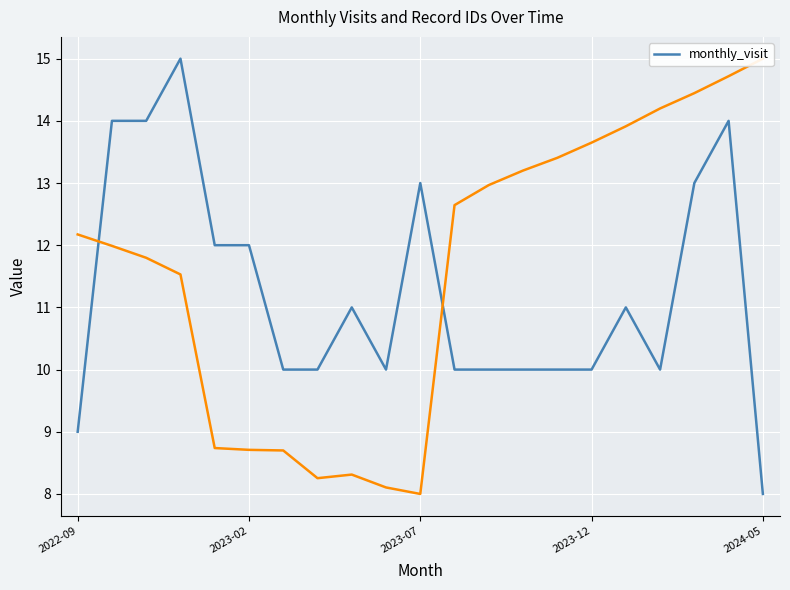

What is the maximum value shown in the chart?

15